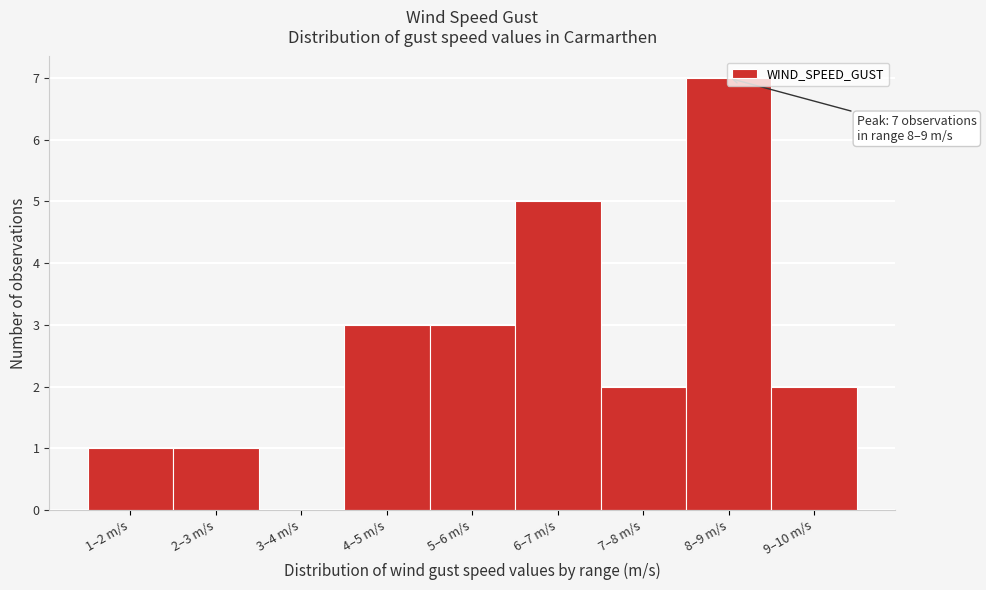

What is the sum of all values?

24